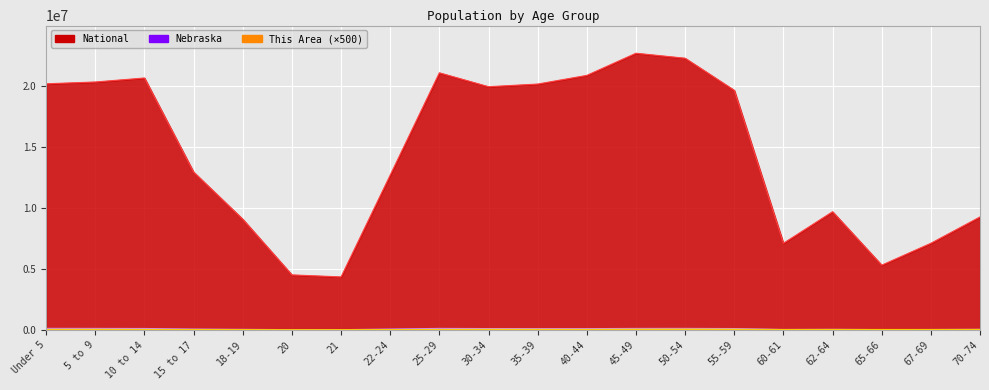

What is the difference between the maximum and minimum values in the Nebraska series?

106229